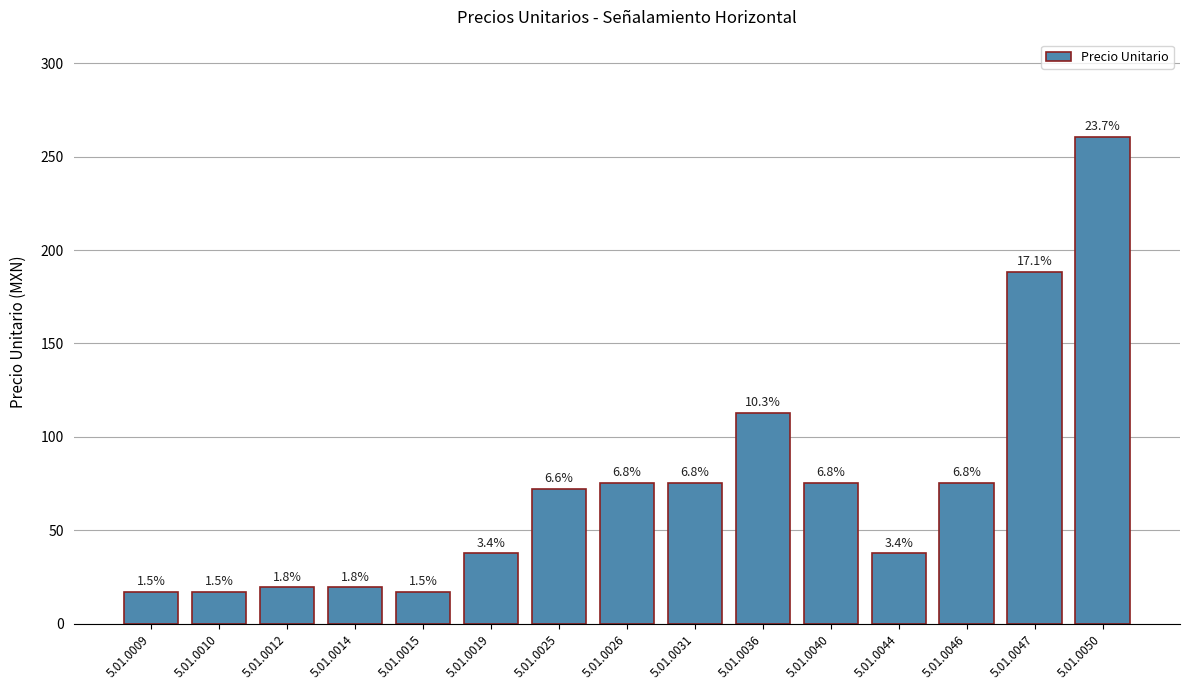

Is it true that the value at 5.01.0014 is 19.4?

True